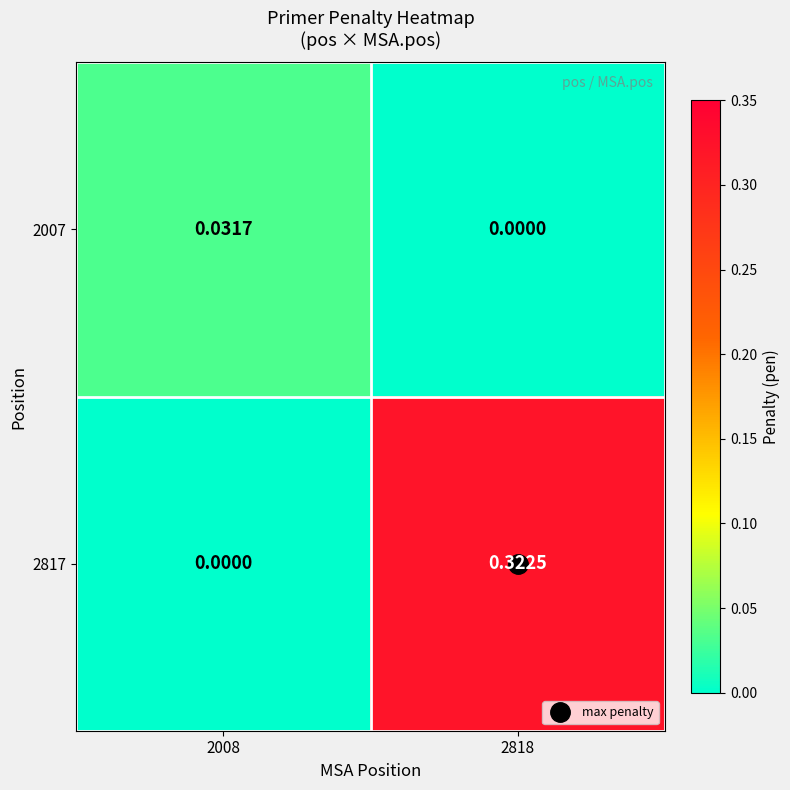

Is the value of 2007 at 2818 greater than the value of 2817 at 2818?

No